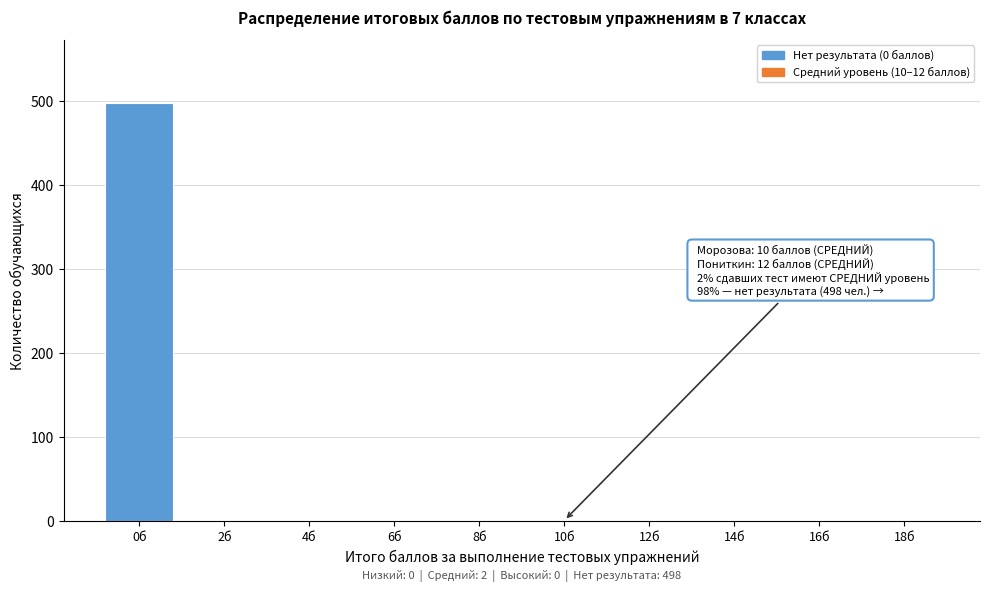

The value at 14б is 320. True or false?

False